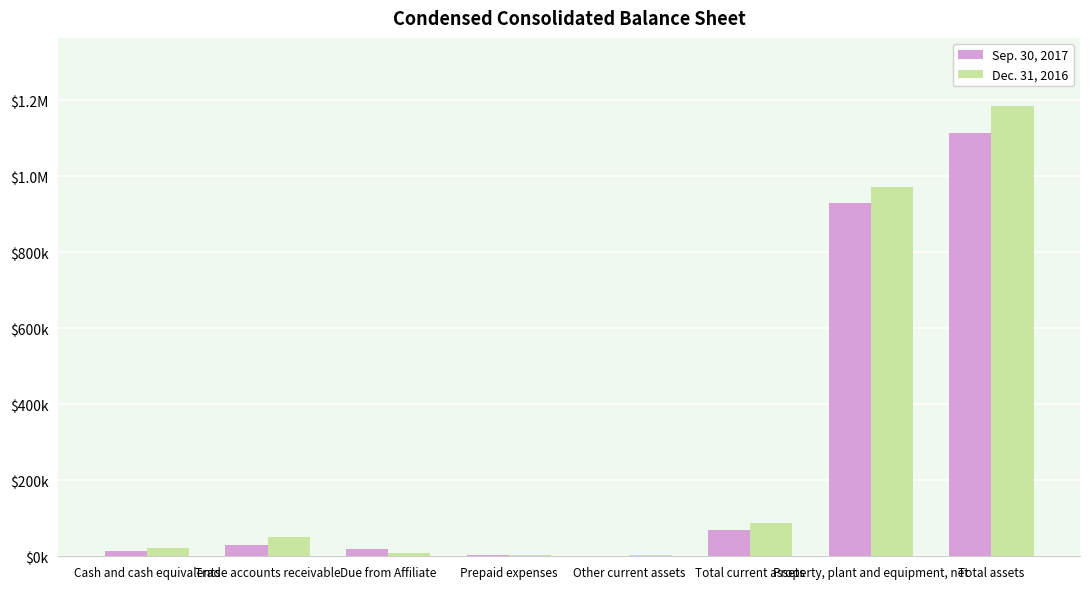

Which series has the largest total across all categories?

Dec. 31, 2016